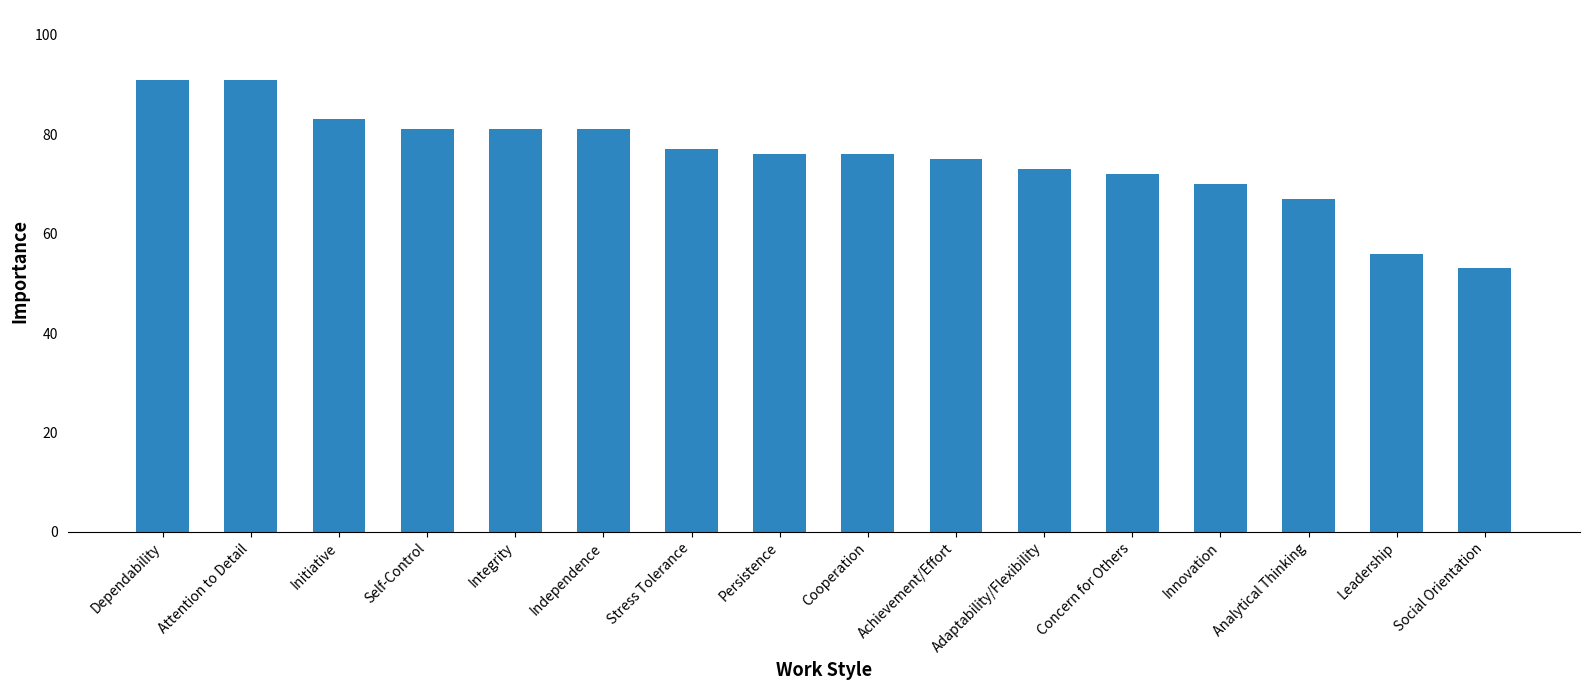

What is the ratio of the value at Adaptability/Flexibility to the value at Persistence?

1.0